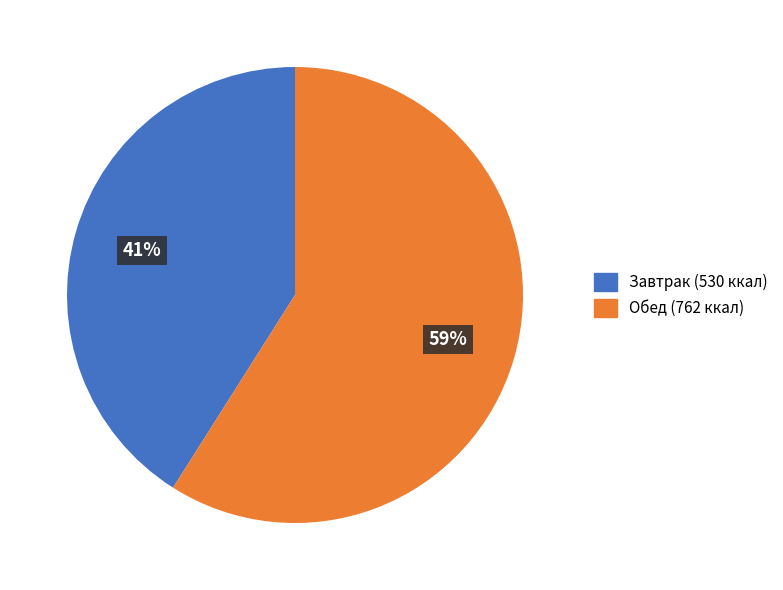

To the nearest percent, what is the difference between the largest and smallest slice percentages?

18%